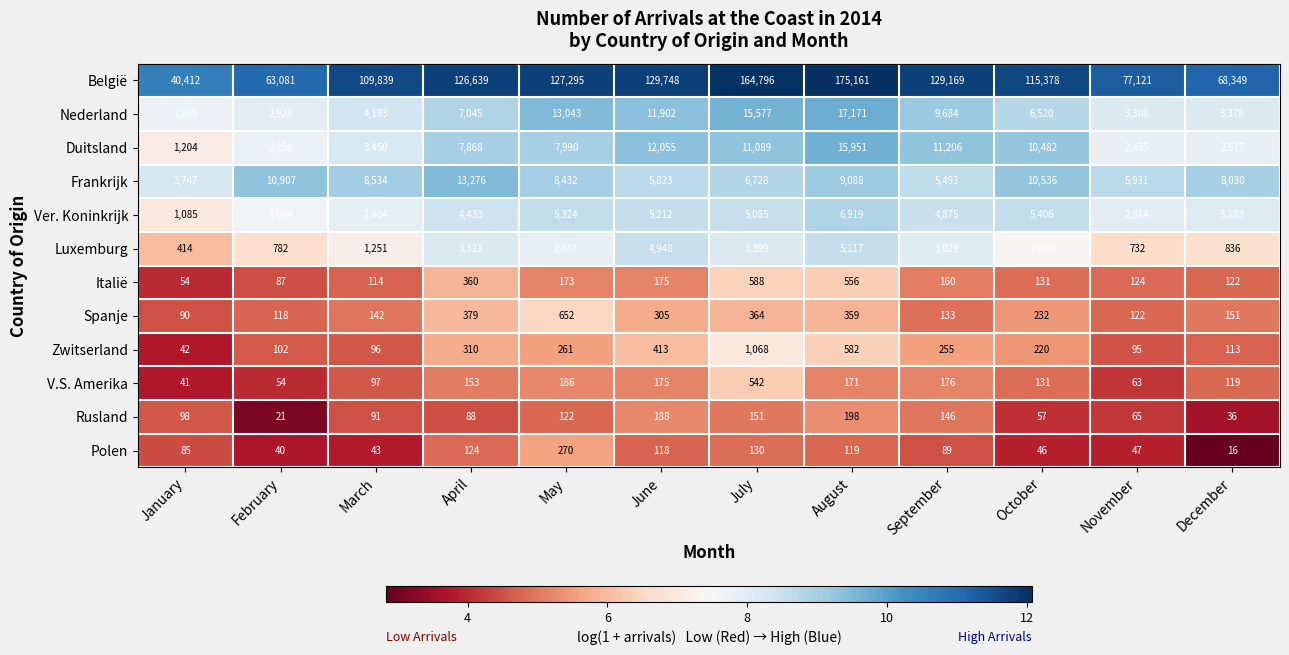

Which label corresponds to the smallest value in the chart?

December